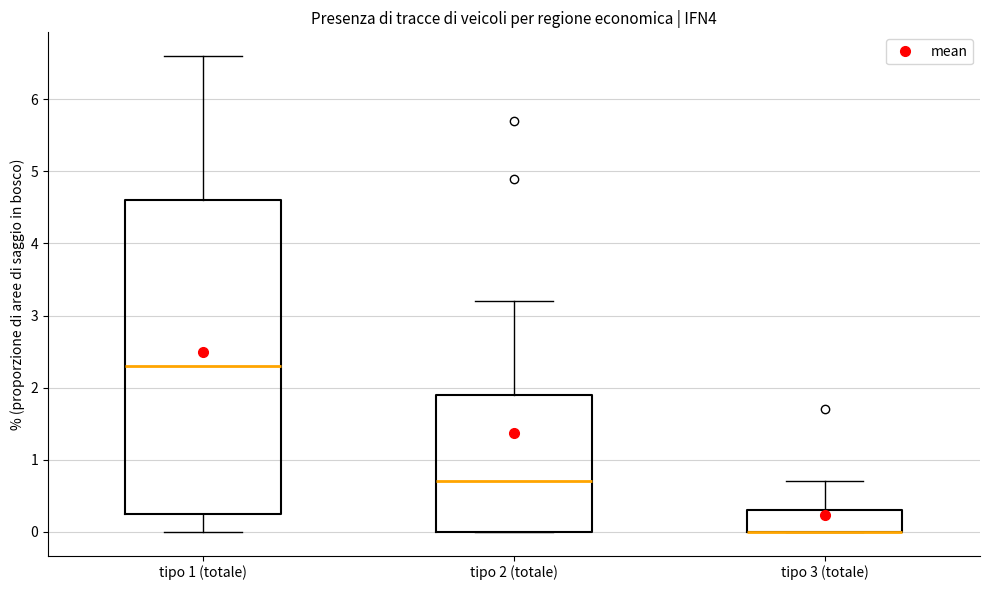

Reading left to right, transcribe this box plot: for each box, give where its median line is, the range the box spans, and where its two whiskers end, as read against the y-axis. The values are not printed on the chart, so give them approximately, as read against the axis.

tipo 1 (totale): median 2.3, box 0.3 to 4.6, whiskers 0.0 to 6.6
tipo 2 (totale): median 0.7, box 0.0 to 1.9, whiskers 0.0 to 3.2
tipo 3 (totale): median 0.0 (drawn on the box's lower edge), box 0.0 to 0.3, whiskers 0.0 to 0.7